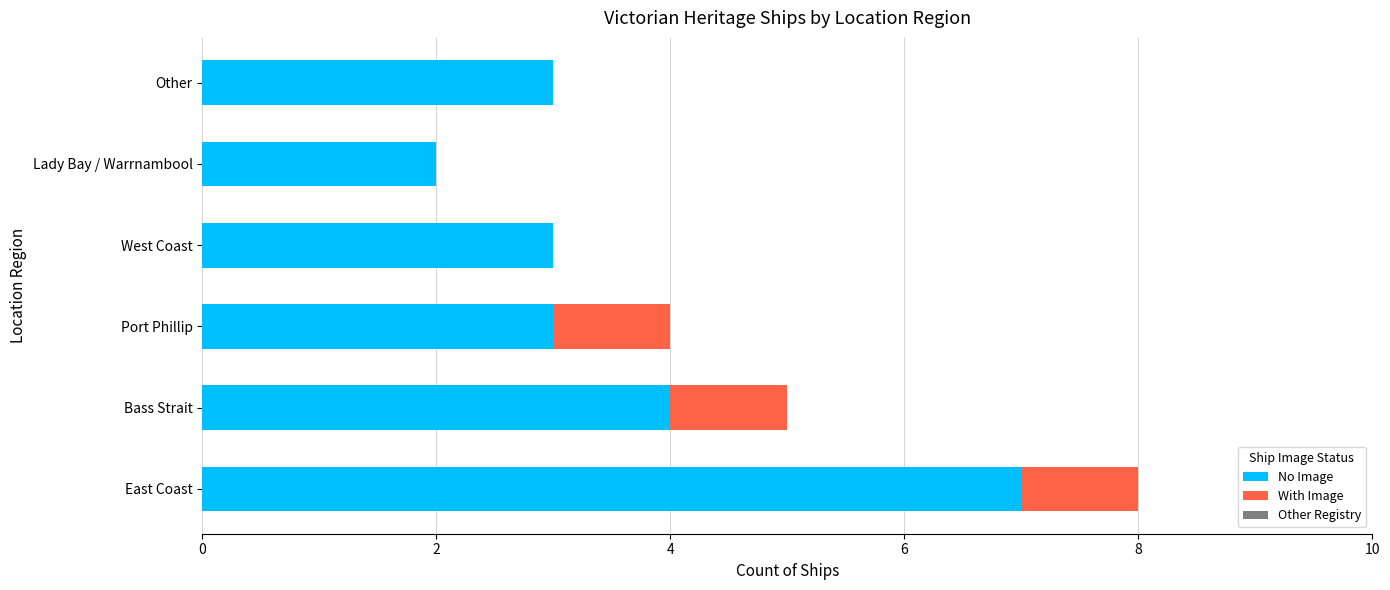

What is the maximum value for No Image?

7